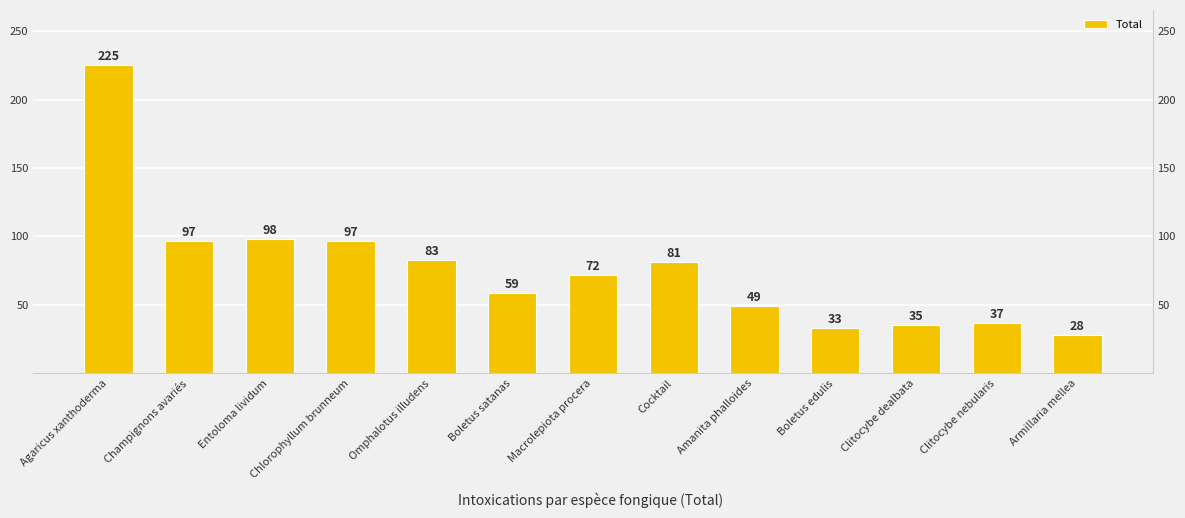

Rank the categories by value from lowest to highest.

Armillaria mellea, Boletus edulis, Clitocybe dealbata, Clitocybe nebularis, Amanita phalloides, Boletus satanas, Macrolepiota procera, Cocktail, Omphalotus illudens, Champignons avariés, Chlorophyllum brunneum, Entoloma lividum, Agaricus xanthoderma